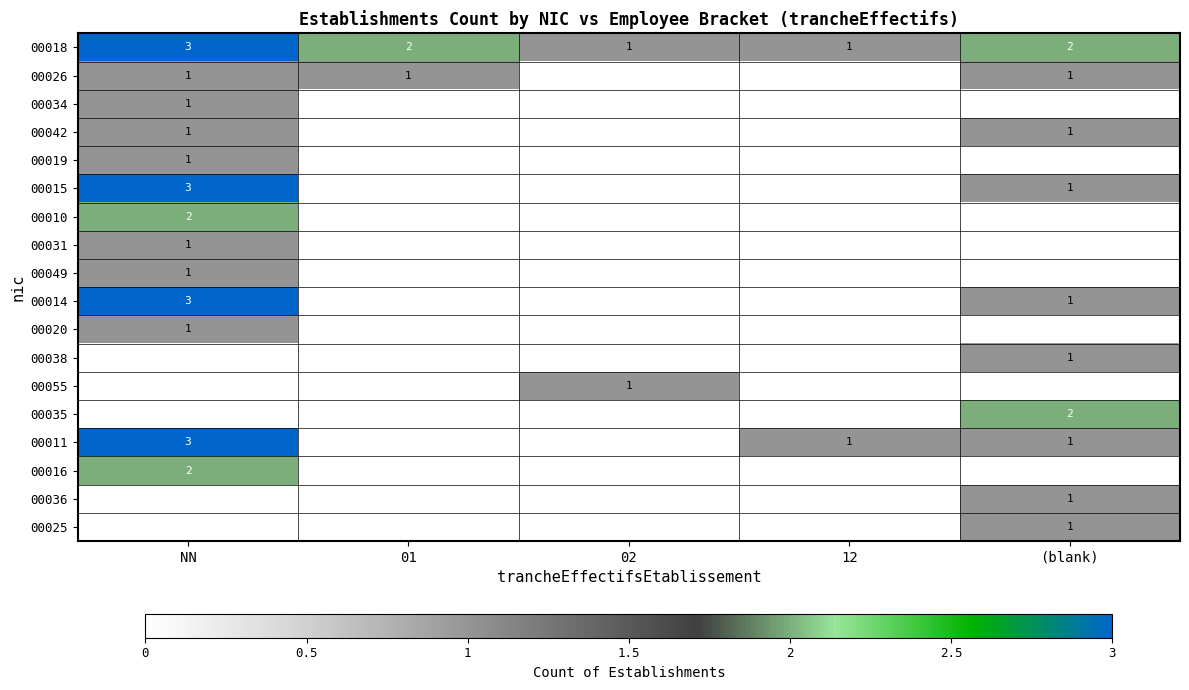

The value of 00026 at 01 is 1. True or false?

True